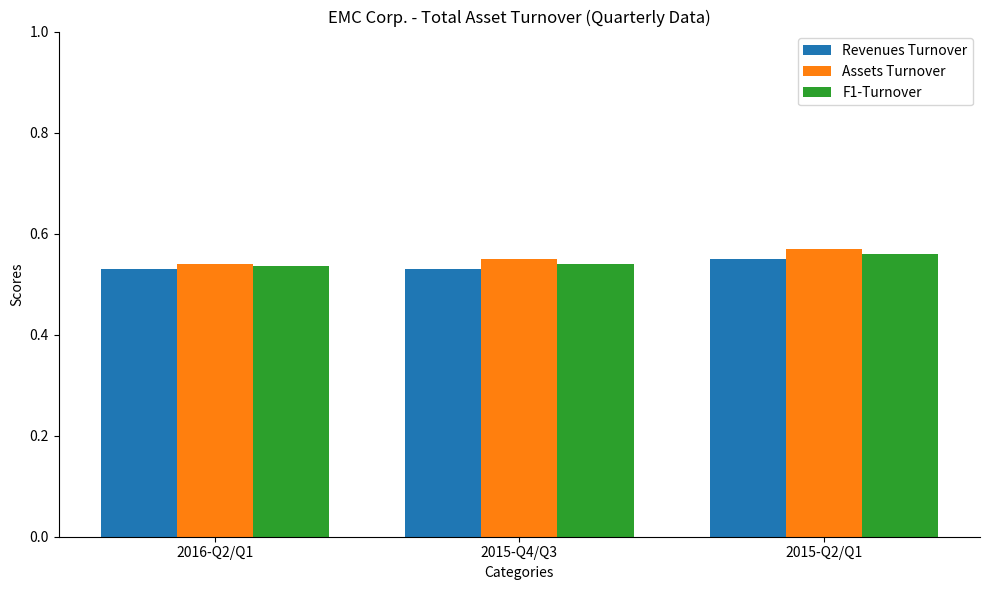

Which series has the largest total across all categories?

Assets Turnover